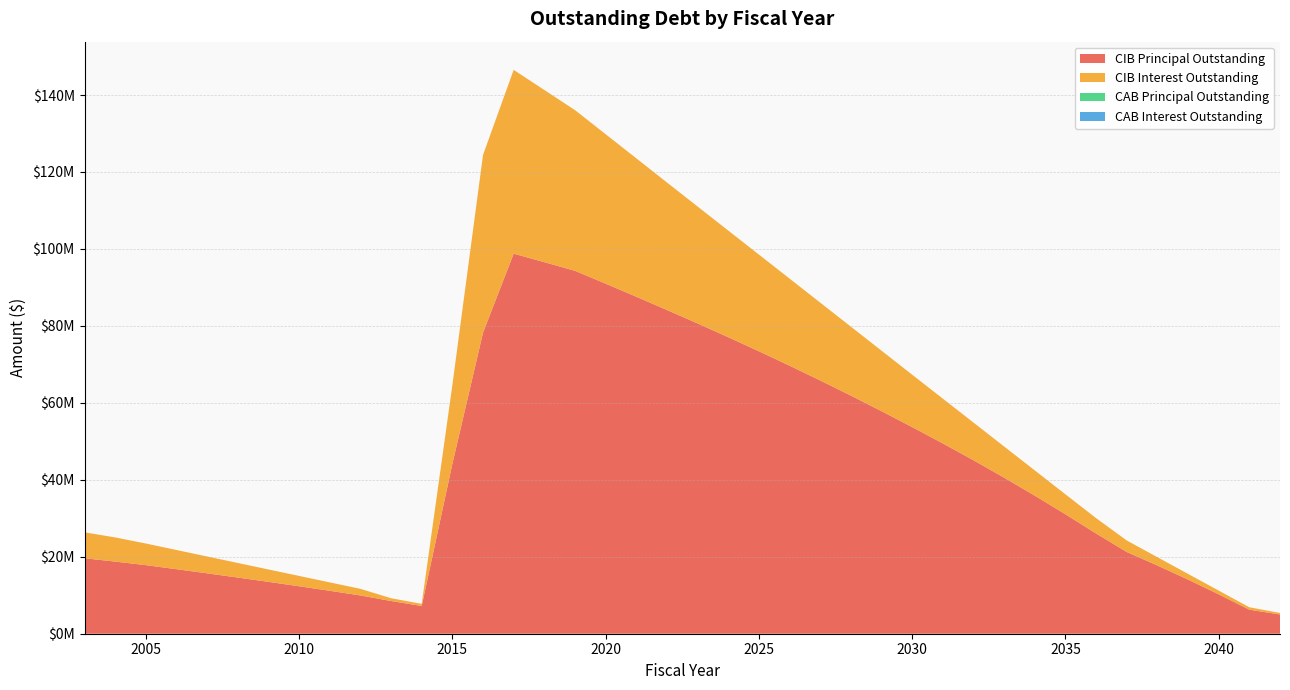

Reading left to right, transcribe all the data shown in this chart.

CIB Principal Outstanding: 2003=19615000.0	2004=18750000.0	2005=17825000.0	2006=16770000.0	2007=15695000.0	2008=14600000.0	2009=13480000.0	2010=12335000.0	2011=11160000.0	2012=9945000.0	2013=8505000.0	2014=7205000.0	2015=44145000.0	2016=78240000.0	2017=98770000.0	2018=96565000.0	2019=94315000.0	2020=90980000.0	2021=87585000.0	2022=84135000.0	2023=80635000.0	2024=77065000.0	2025=73410000.0	2026=69665000.0	2027=65825000.0	2028=61885000.0	2029=57840000.0	2030=53705000.0	2031=49460000.0	2032=45085000.0	2033=40560000.0	2034=35885000.0	2035=31045000.0	2036=26050000.0	2037=21245000.0	2038=17735000.0	2039=14070000.0	2040=10245000.0	2041=6250000.0	2042=5000000.0
CIB Interest Outstanding: 2003=6738101.9	2004=6275296.9	2005=5622128.1	2006=4988759.4	2007=4376690.6	2008=3786321.9	2009=3220903.1	2010=2683796.9	2011=2181378.1	2012=1719078.1	2013=722075.0	2014=555225.0	2015=20468632.8	2016=46181878.7	2017=47768261.7	2018=44744580.5	2019=41766274.2	2020=38837642.5	2021=35964869.4	2022=33146503.7	2023=30389903.7	2024=27713072.4	2025=25125384.6	2026=22629144.6	2027=20226667.9	2028=17924403.5	2029=15719483.8	2030=13614712.2	2031=11633214.0	2032=9792366.0	2033=8099322.0	2034=6561220.0	2035=5185950.2	2036=3993472.5	2037=2989725.0	2038=2153150.0	2039=1475400.0	2040=963550.0	2041=625000.0	2042=400000.0
CAB Principal Outstanding: 2003=0.0	2004=0.0	2005=0.0	2006=0.0	2007=0.0	2008=0.0	2009=0.0	2010=0.0	2011=0.0	2012=0.0	2013=0.0	2014=0.0	2015=0.0	2016=0.0	2017=0.0	2018=0.0	2019=0.0	2020=0.0	2021=0.0	2022=0.0	2023=0.0	2024=0.0	2025=0.0	2026=0.0	2027=0.0	2028=0.0	2029=0.0	2030=0.0	2031=0.0	2032=0.0	2033=0.0	2034=0.0	2035=0.0	2036=0.0	2037=0.0	2038=0.0	2039=0.0	2040=0.0	2041=0.0	2042=0.0
CAB Interest Outstanding: 2003=0.0	2004=0.0	2005=0.0	2006=0.0	2007=0.0	2008=0.0	2009=0.0	2010=0.0	2011=0.0	2012=0.0	2013=0.0	2014=0.0	2015=0.0	2016=0.0	2017=0.0	2018=0.0	2019=0.0	2020=0.0	2021=0.0	2022=0.0	2023=0.0	2024=0.0	2025=0.0	2026=0.0	2027=0.0	2028=0.0	2029=0.0	2030=0.0	2031=0.0	2032=0.0	2033=0.0	2034=0.0	2035=0.0	2036=0.0	2037=0.0	2038=0.0	2039=0.0	2040=0.0	2041=0.0	2042=0.0